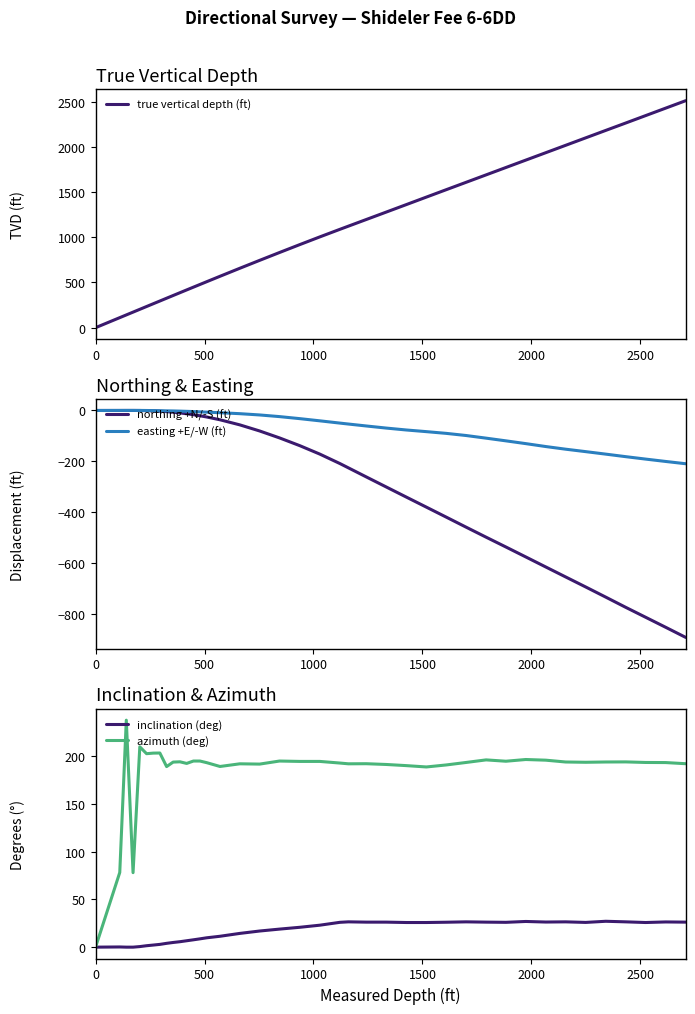

What is the sum of all easting +E/-W (ft) values?

-2512.1